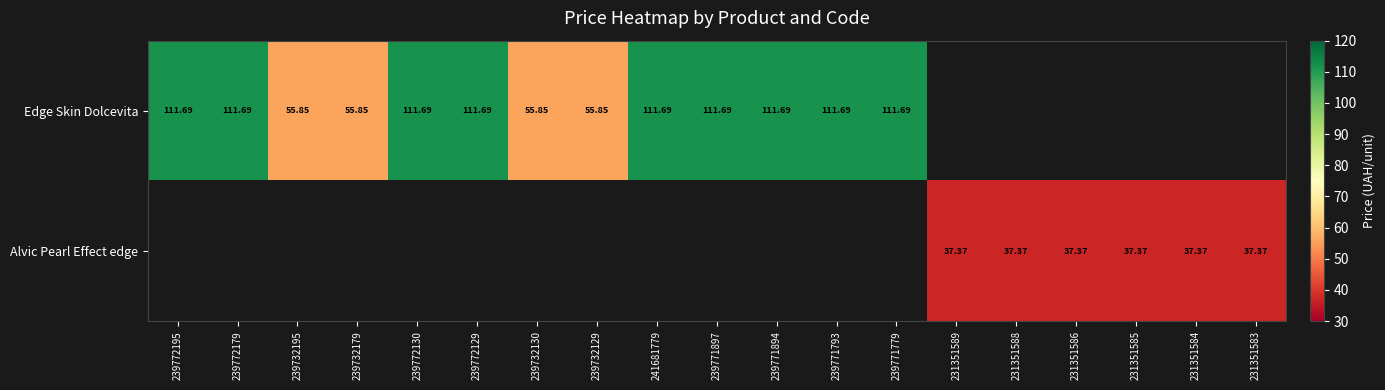

Is the value of Alvic Pearl Effect edge at 231351585 greater than the value of Edge Skin Dolcevita at 239732195?

No